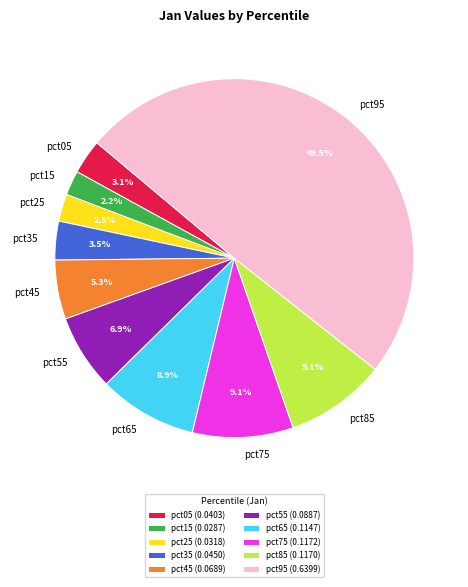

To the nearest percent, what is the difference between the largest and smallest slice percentages?

47%